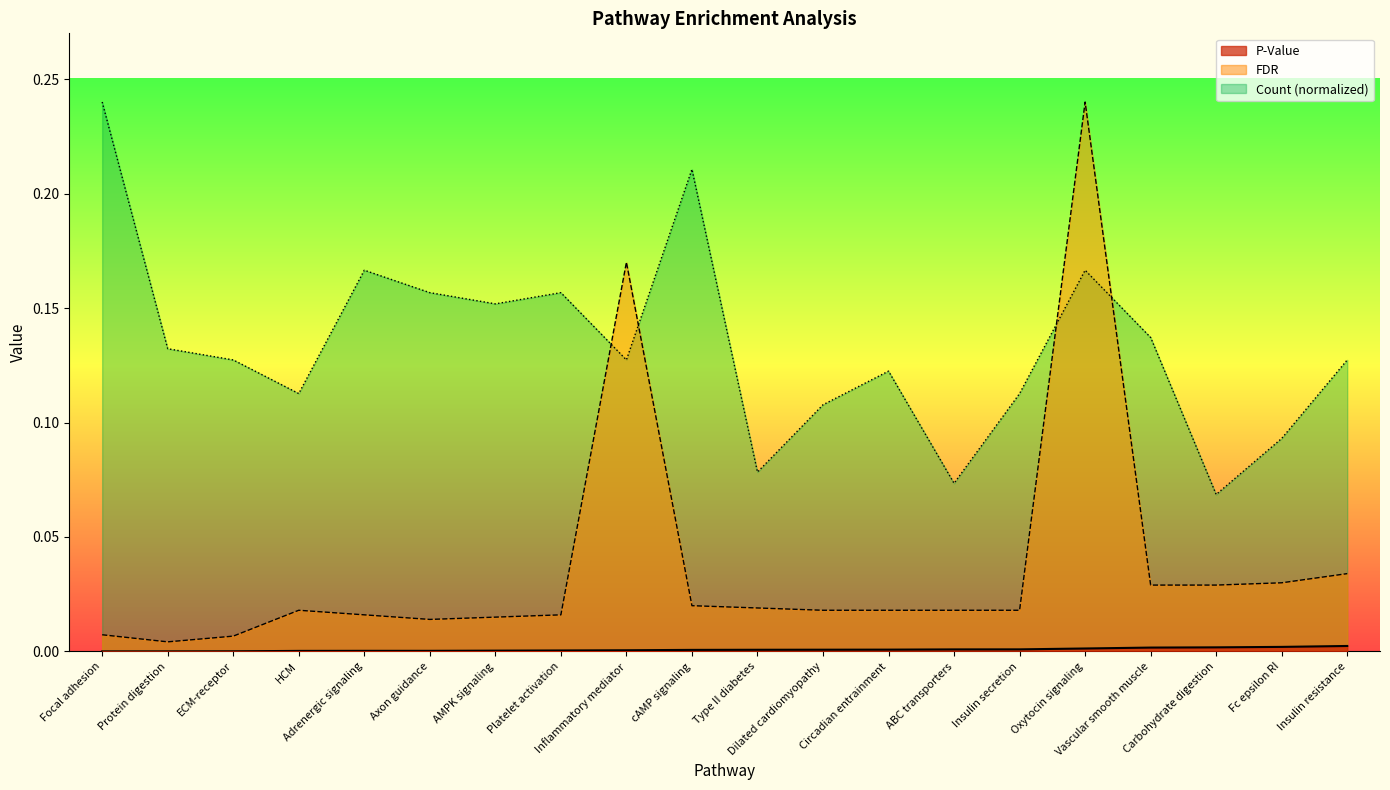

At how many categories does at least one series exceed 0?

20